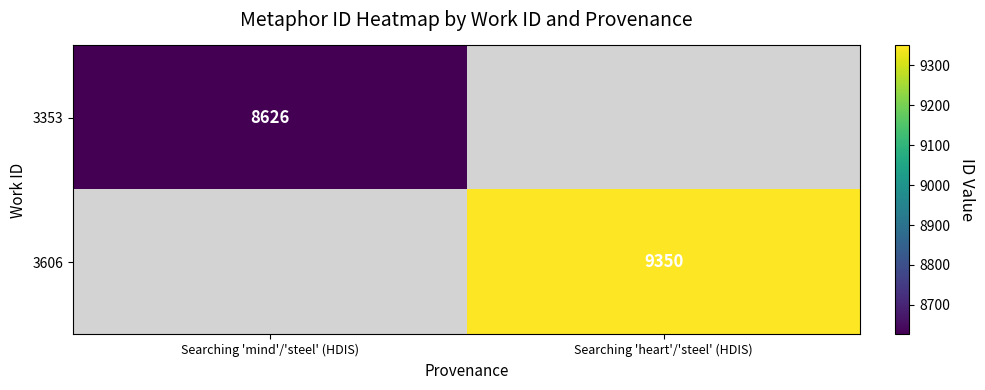

At how many categories does at least one series exceed 8646?

1